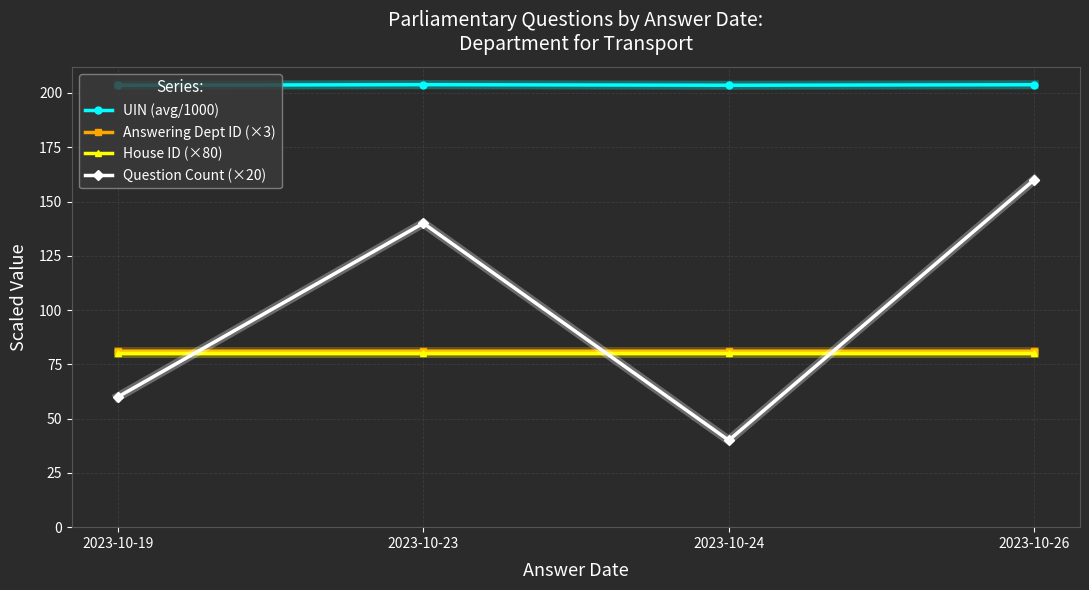

How many series are shown in this chart?

4